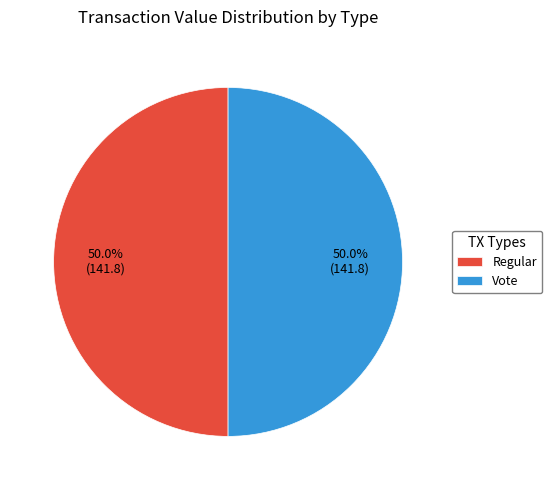

Count the number of slices in the pie.

2